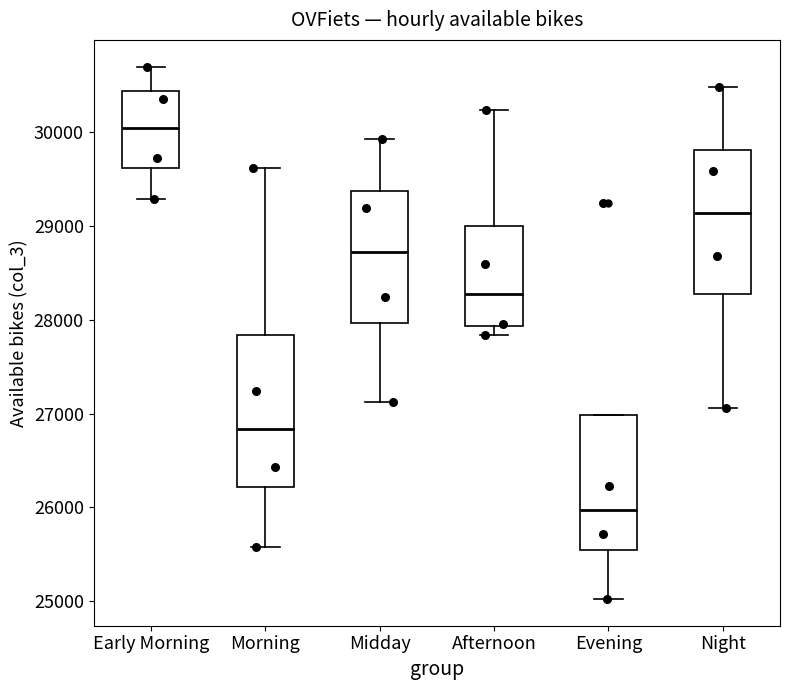

Reading left to right, read every box against the y-axis: the position of its median line, the range the box covers, and the ends of its whiskers. The values are not printed on the chart, so give them approximately, as read against the axis.

Early Morning: median 30000, box 29600 to 30400, whiskers 29300 to 30700
Morning: median 26800, box 26200 to 27800, whiskers 25600 to 29600
Midday: median 28700, box 28000 to 29400, whiskers 27100 to 29900
Afternoon: median 28300, box 27900 to 29000, whiskers 27800 to 30200
Evening: median 26000, box 25500 to 27000, whiskers 25000 to 27000
Night: median 29100, box 28300 to 29800, whiskers 27100 to 30500